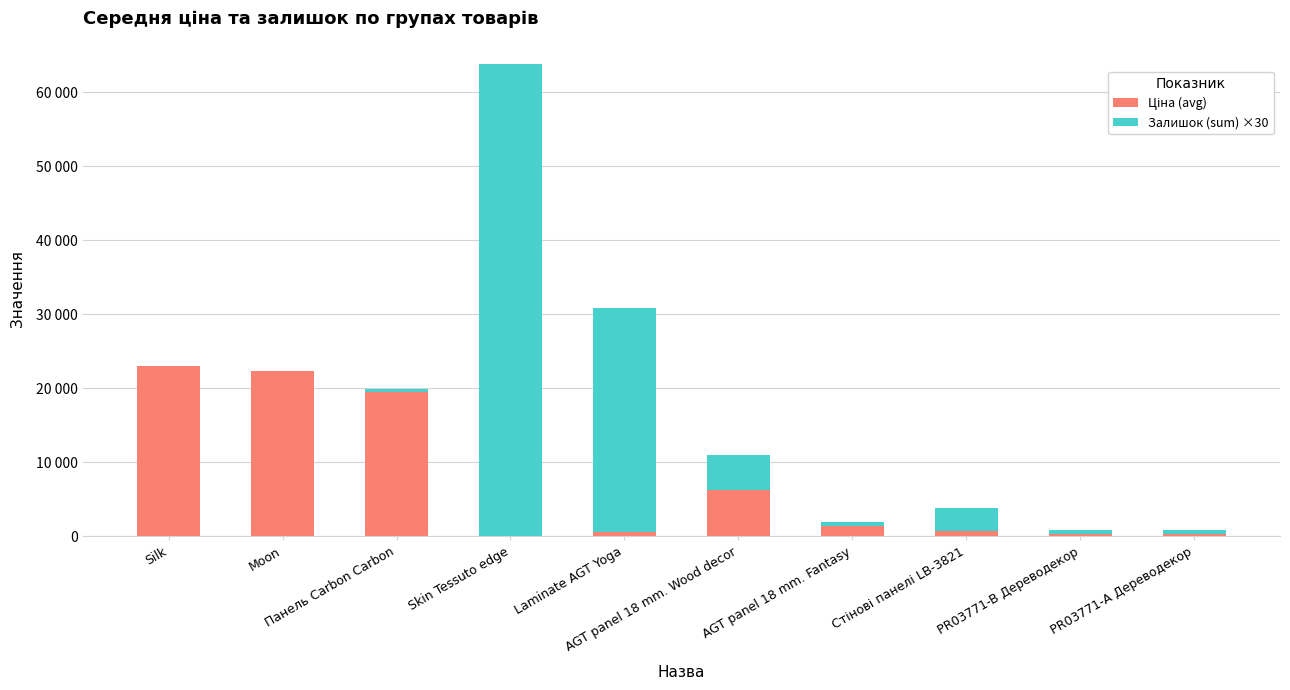

What is the value of the Ціна (avg) bar at the 3rd from the left?

19464.2